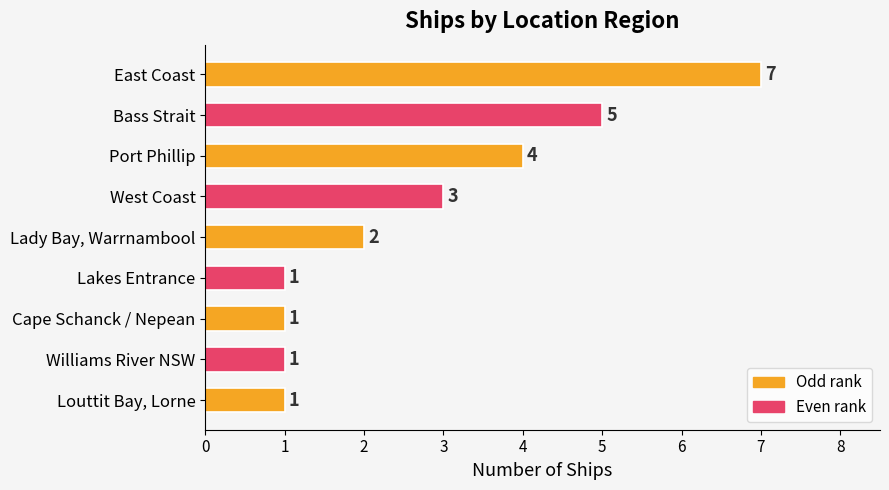

At which label is the value closest to 4?

Port Phillip